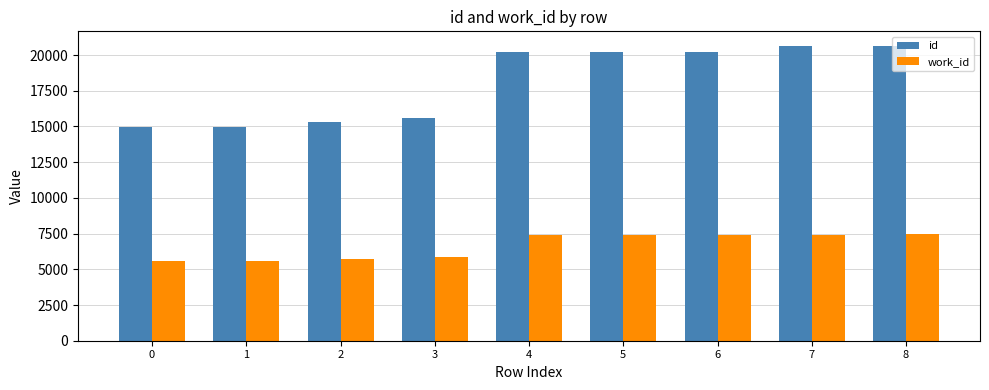

Which series has the widest spread of values?

id